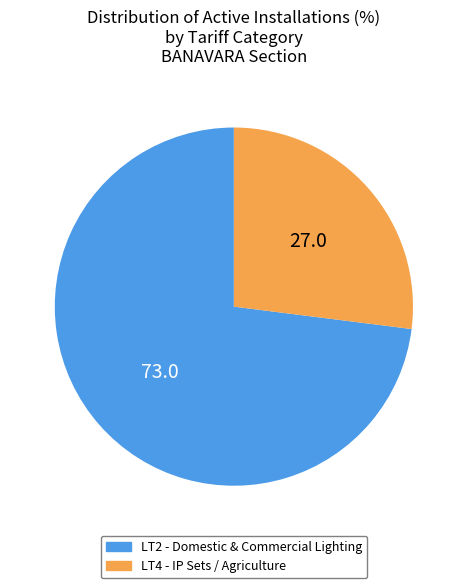

Is there a majority slice in this chart?

Yes